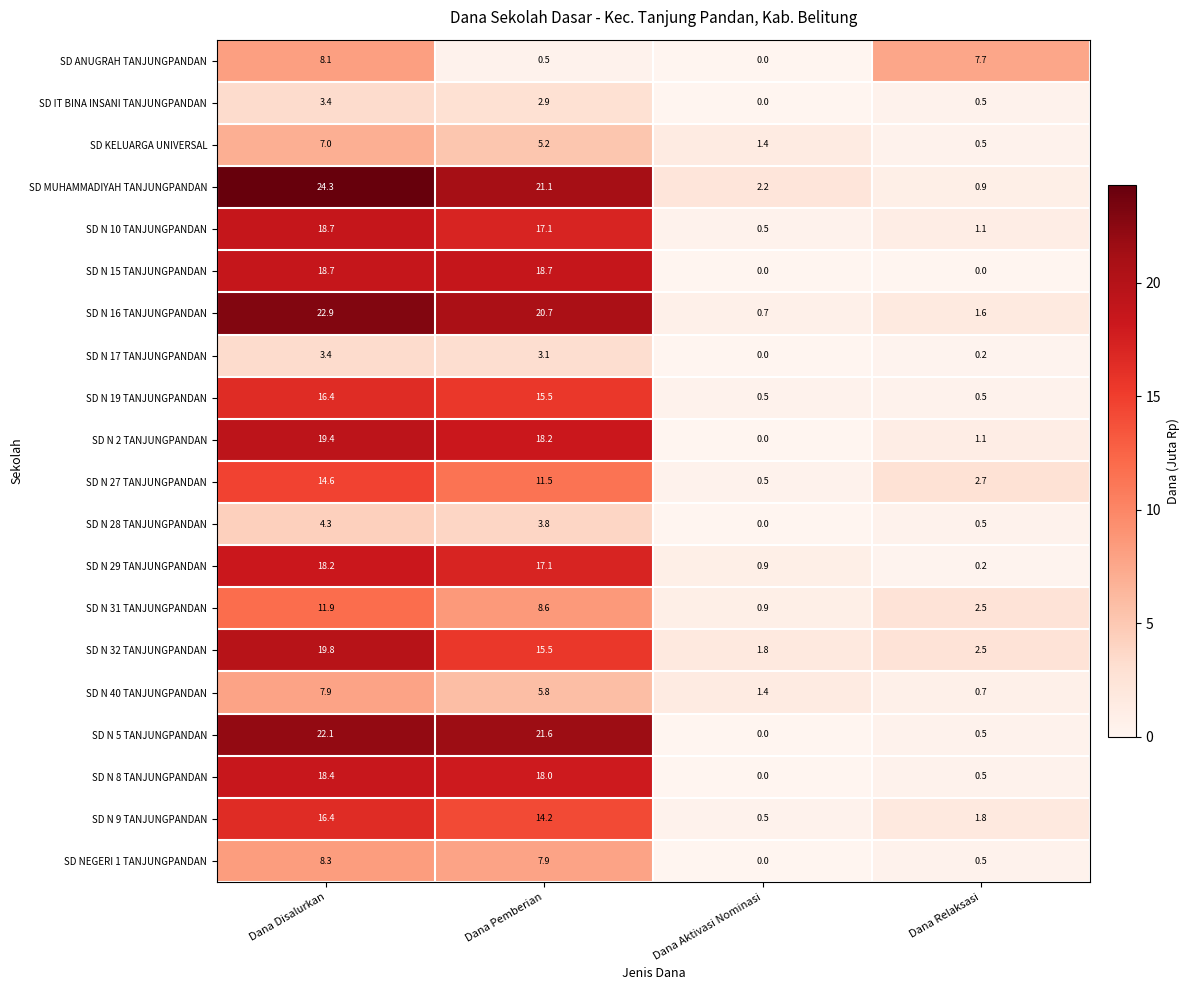

Where is SD MUHAMMADIYAH TANJUNGPANDAN nearest to the value 12?

Dana Pemberian